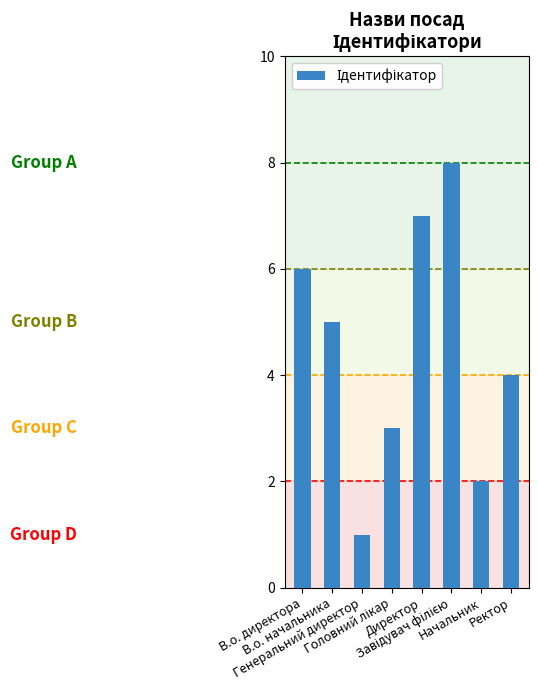

Is it true that the value at В.о. директора is 6?

True